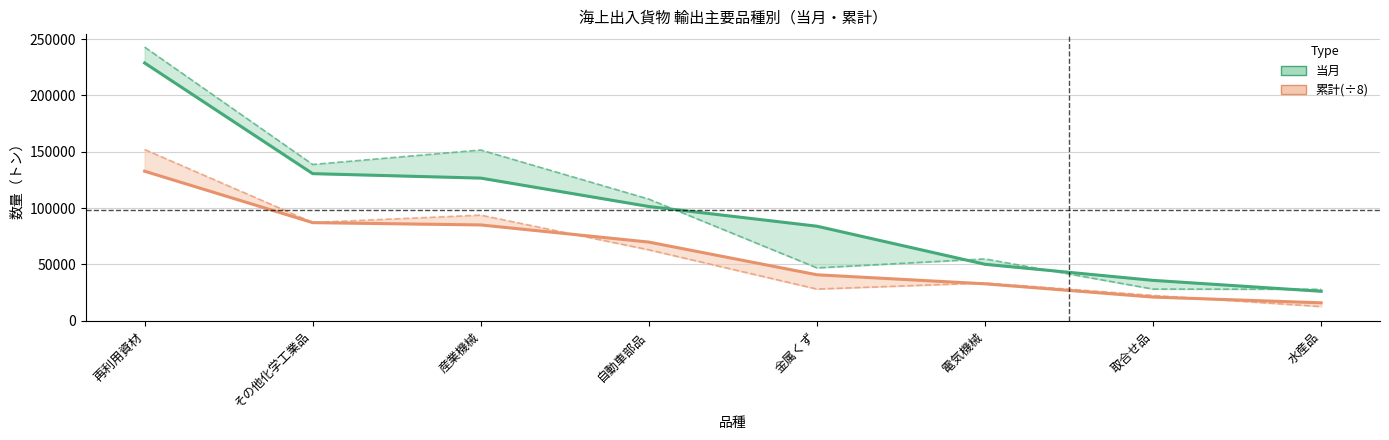

Which series changed the most between その他化学工業品 and 取合せ品?

当月 前年